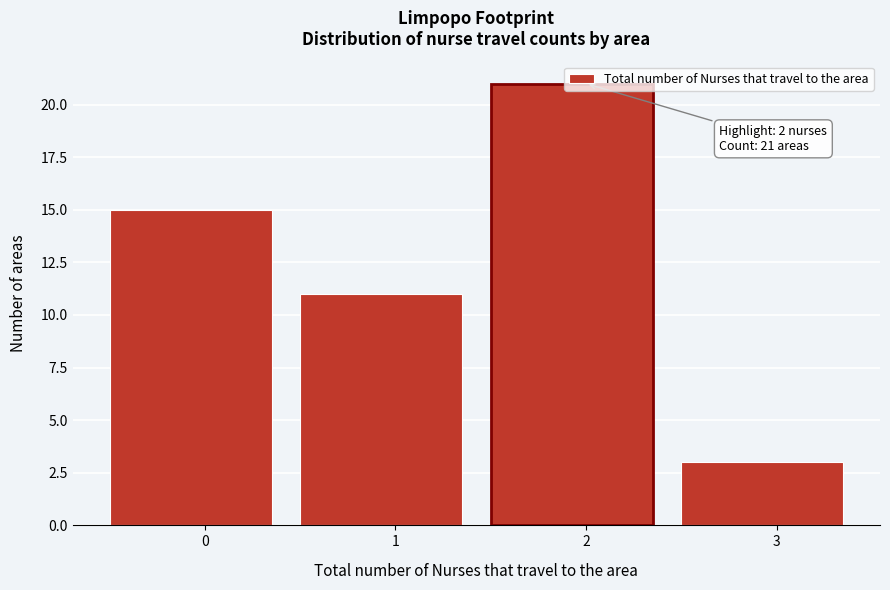

What is the minimum value shown in the chart?

3